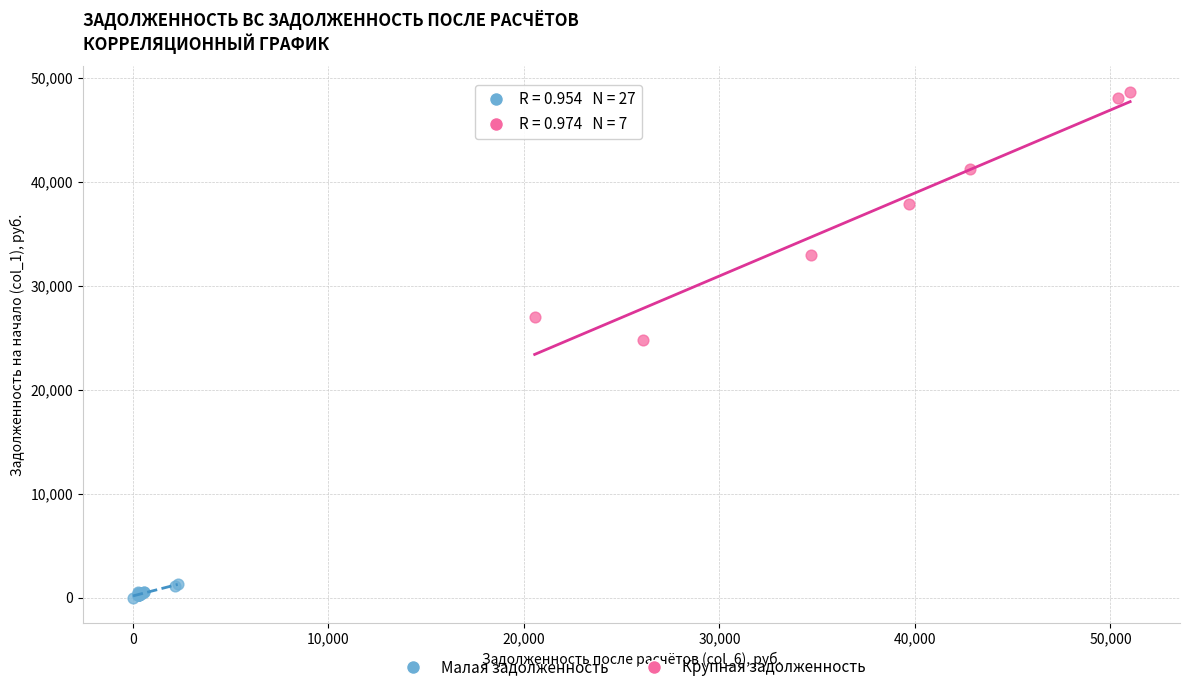

Which series contains the lowest Y value?

Малая задолженность